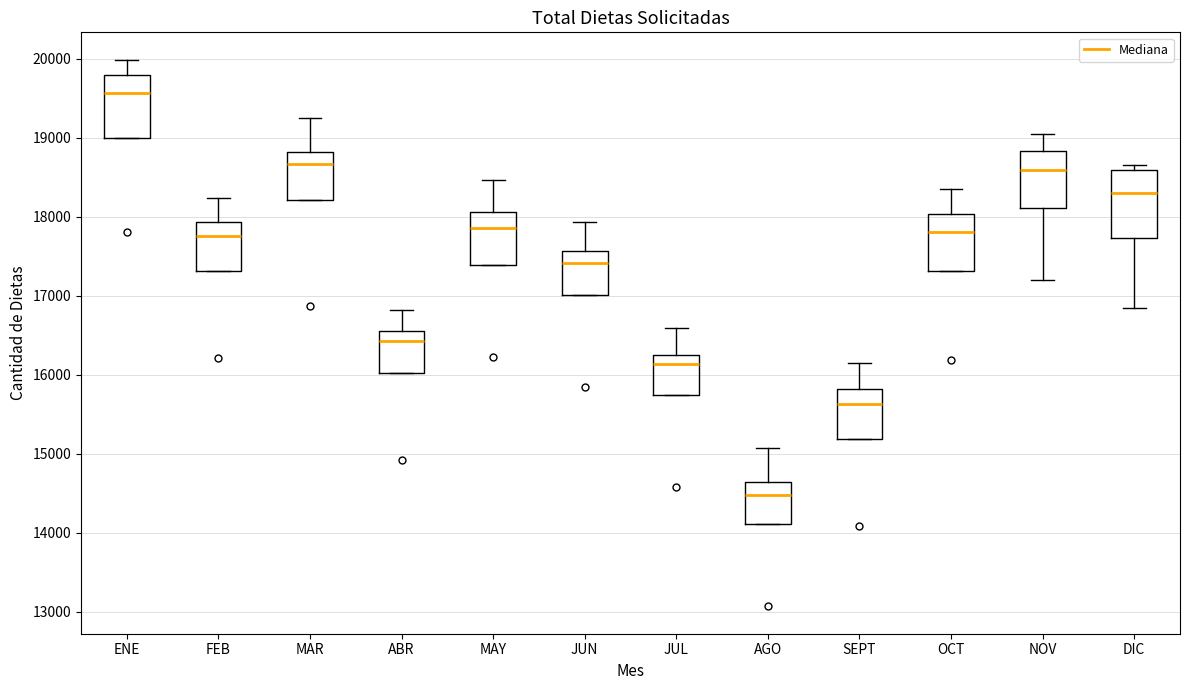

Reading left to right, transcribe this box plot: for each box, give where its median line is, the range the box spans, and where its two whiskers end, as read against the y-axis. The values are not printed on the chart, so give them approximately, as read against the axis.

ENE: median 19600, box 19000 to 19800, whiskers 19000 to 20000
FEB: median 17800, box 17300 to 17900, whiskers 17300 to 18200
MAR: median 18700, box 18200 to 18800, whiskers 18200 to 19300
ABR: median 16400, box 16000 to 16600, whiskers 16000 to 16800
MAY: median 17900, box 17400 to 18100, whiskers 17400 to 18500
JUN: median 17400, box 17000 to 17600, whiskers 17000 to 17900
JUL: median 16100, box 15700 to 16300, whiskers 15700 to 16600
AGO: median 14500, box 14100 to 14600, whiskers 14100 to 15100
SEPT: median 15600, box 15200 to 15800, whiskers 15200 to 16100
OCT: median 17800, box 17300 to 18000, whiskers 17300 to 18300
NOV: median 18600, box 18100 to 18800, whiskers 17200 to 19000
DIC: median 18300, box 17700 to 18600, whiskers 16800 to 18600 (just above the box's upper edge)